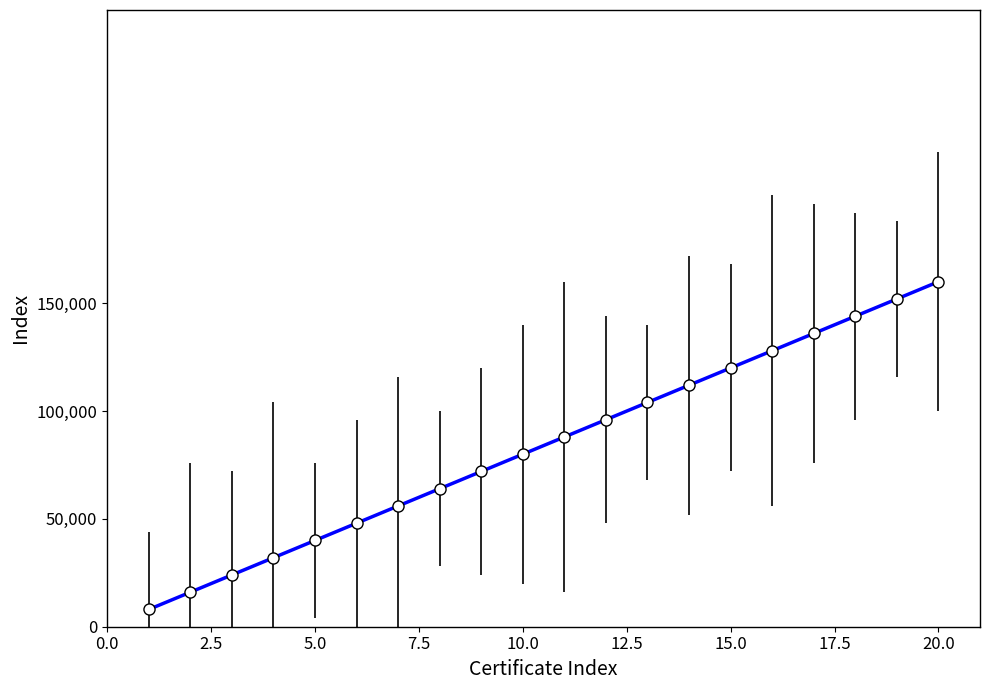

What is the change in value from 2 to 17?

+120000